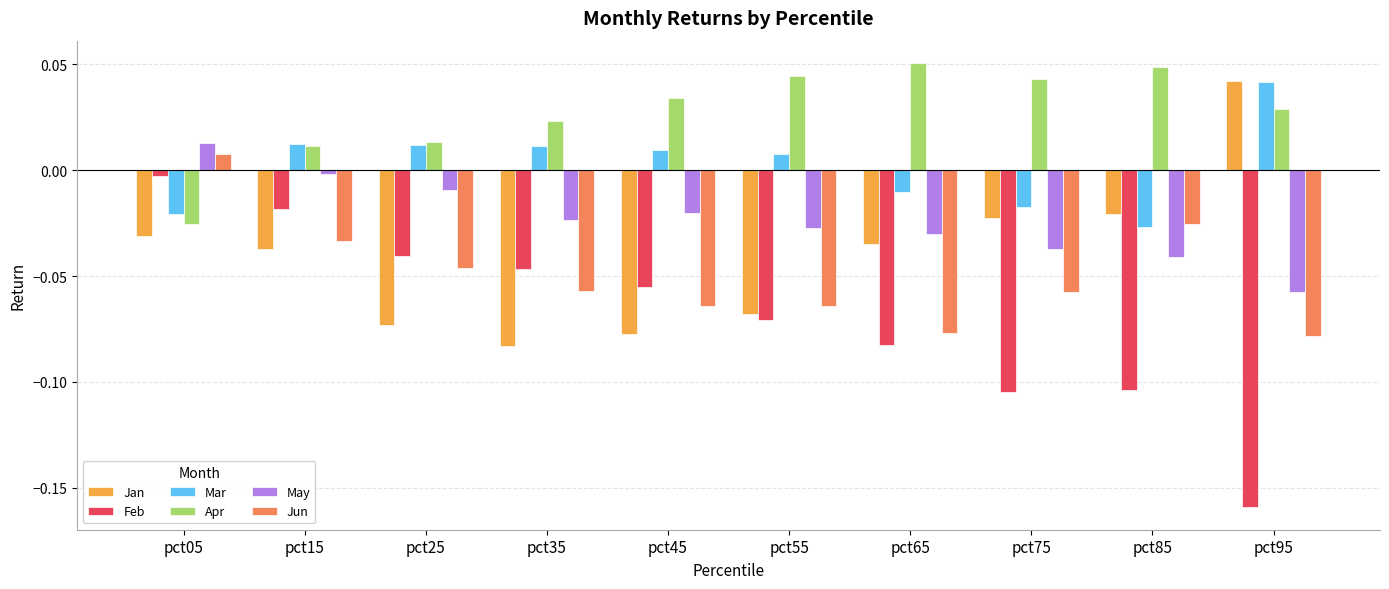

Are the bars horizontal?

No